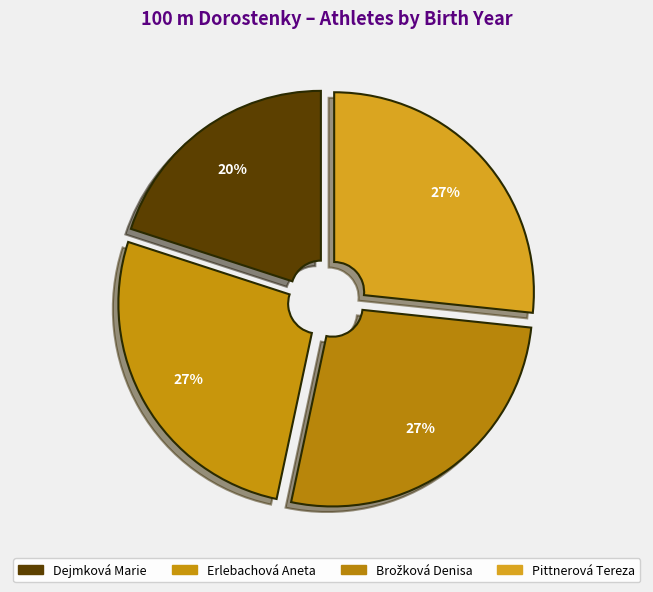

To the nearest percent, what percentage of the pie is Dejmková Marie?

20%